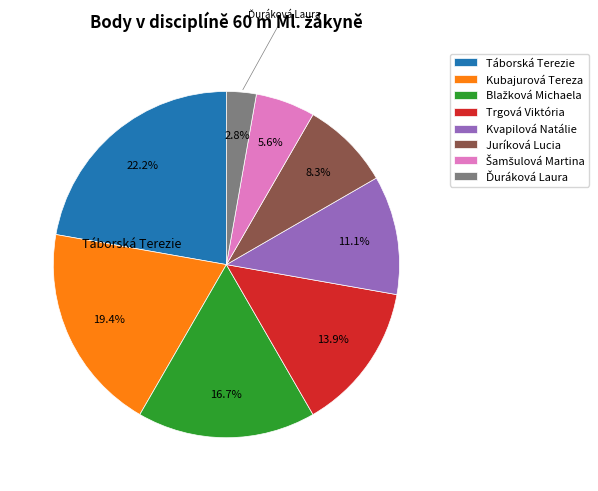

To the nearest percent, what is the difference between the largest and smallest slice percentages?

19%